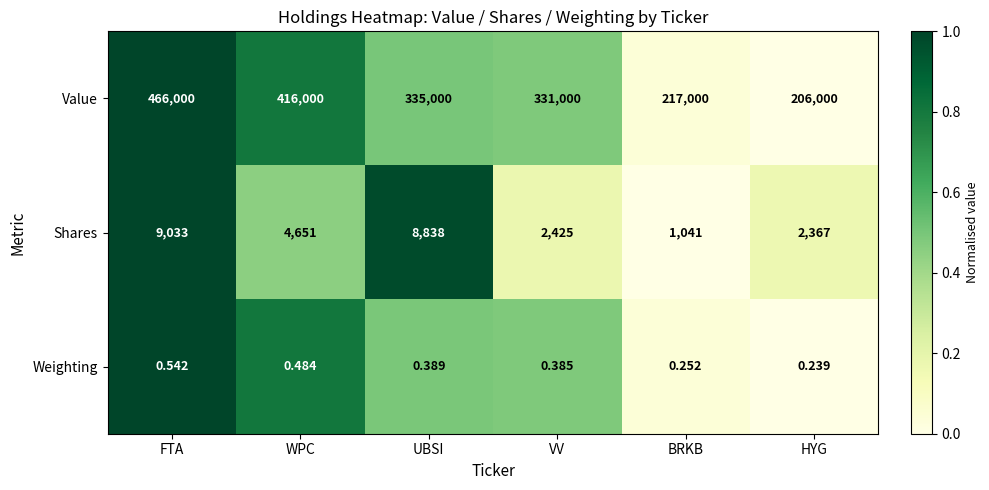

Rank the series at VV from highest to lowest value.

Value, Shares, Weighting